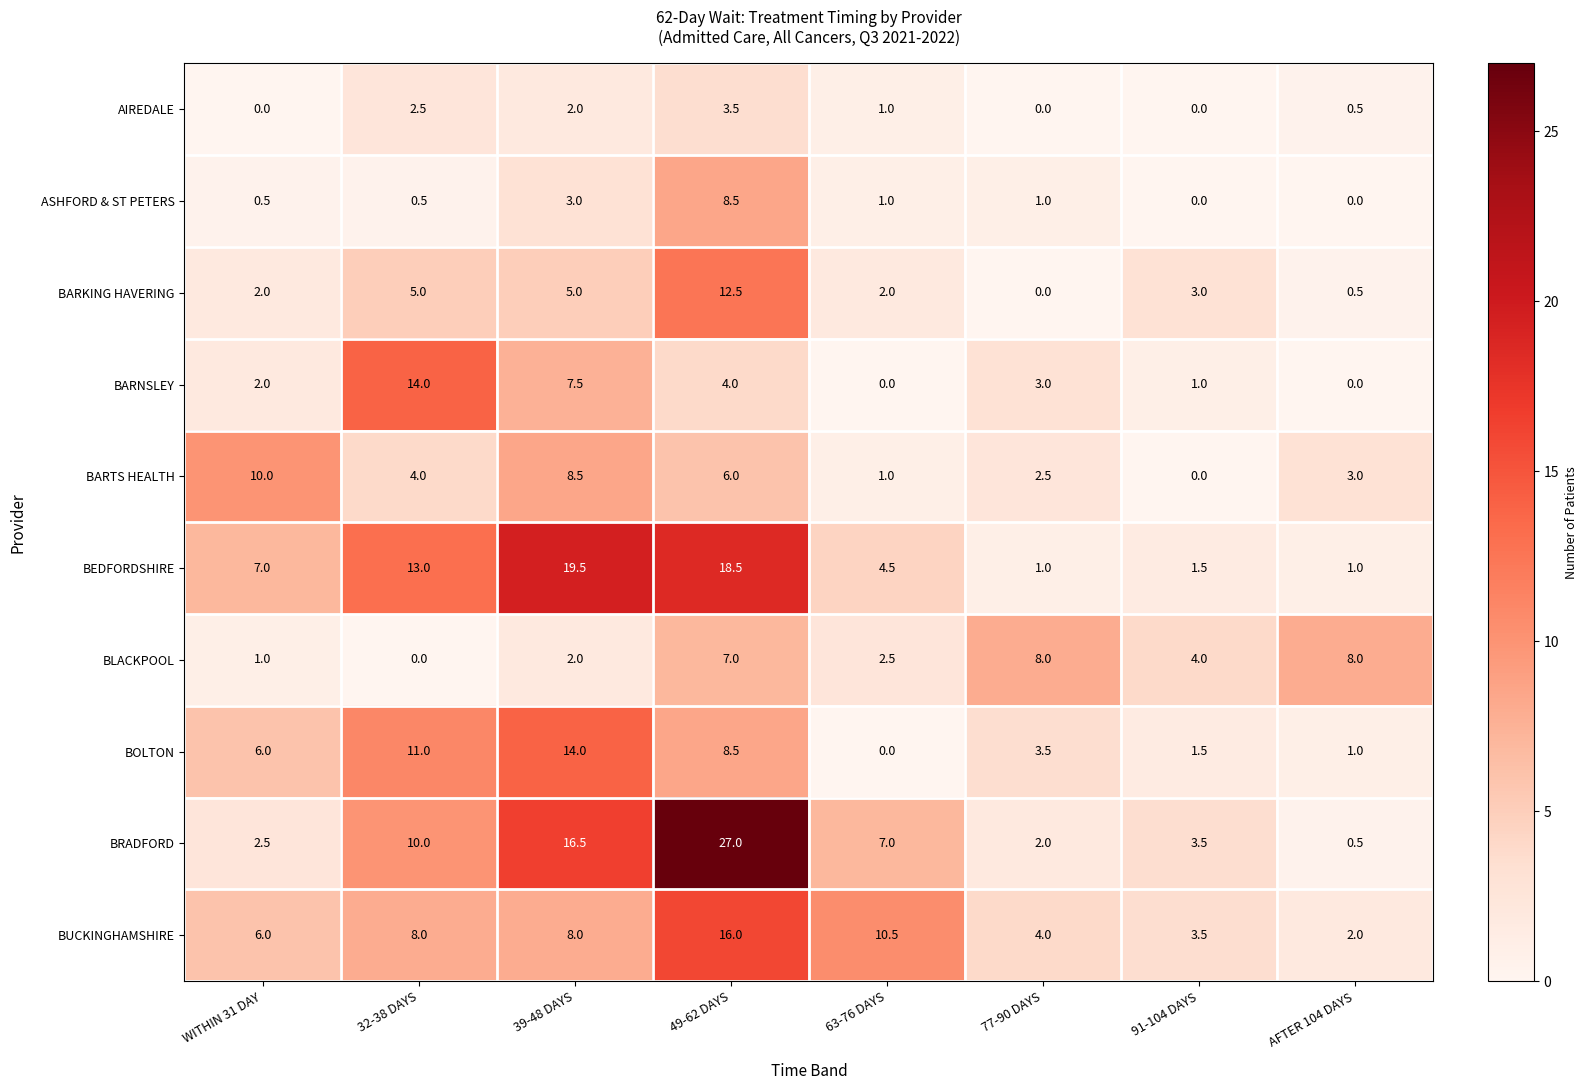

Which series has the largest total across all categories?

BRADFORD